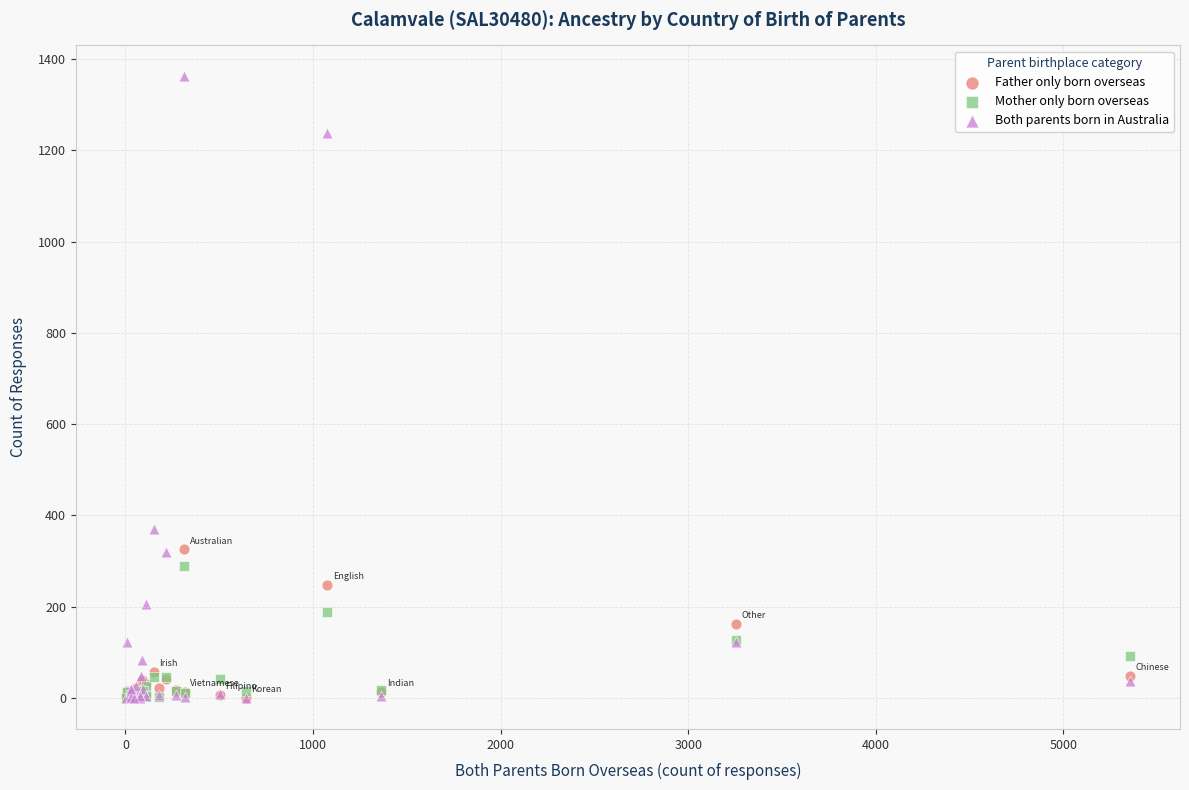

In the Both parents born in Australia series, what Y value is closest to 681?

370